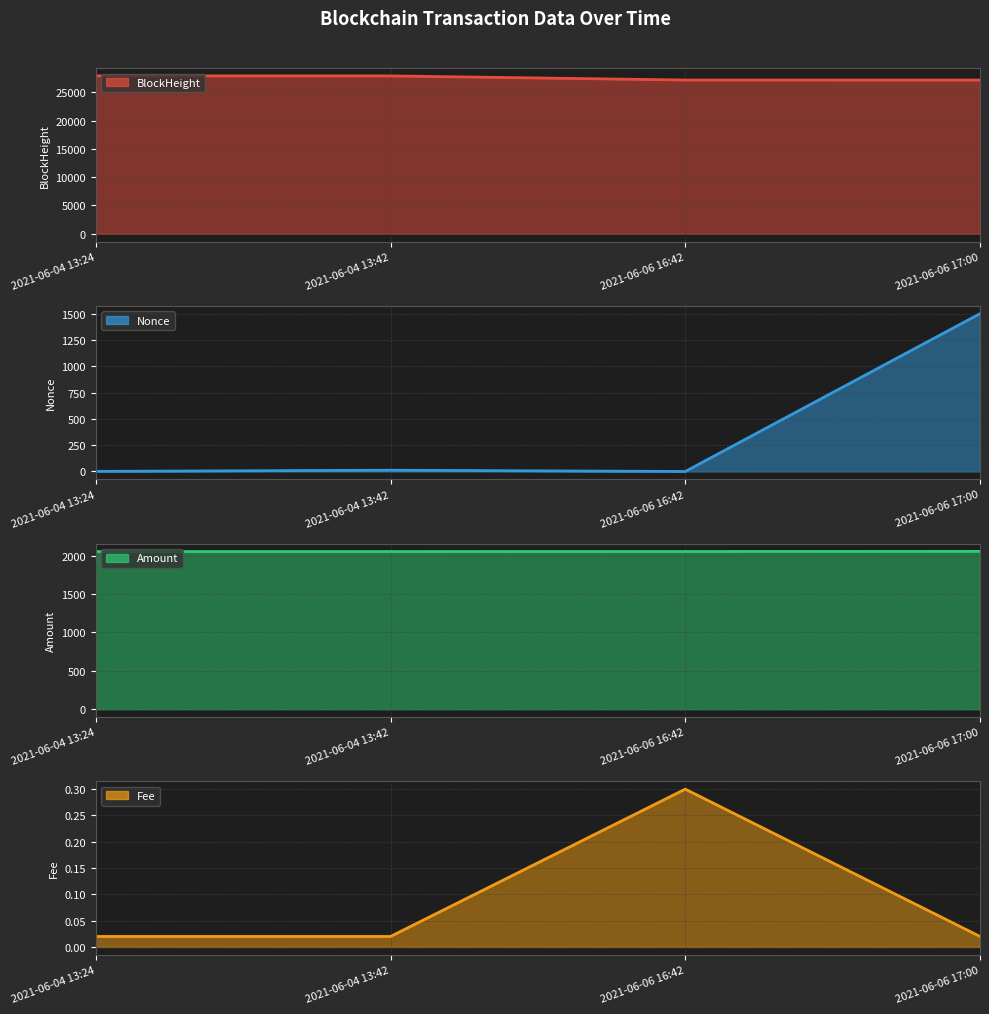

Does the chart have visible grid lines?

Yes